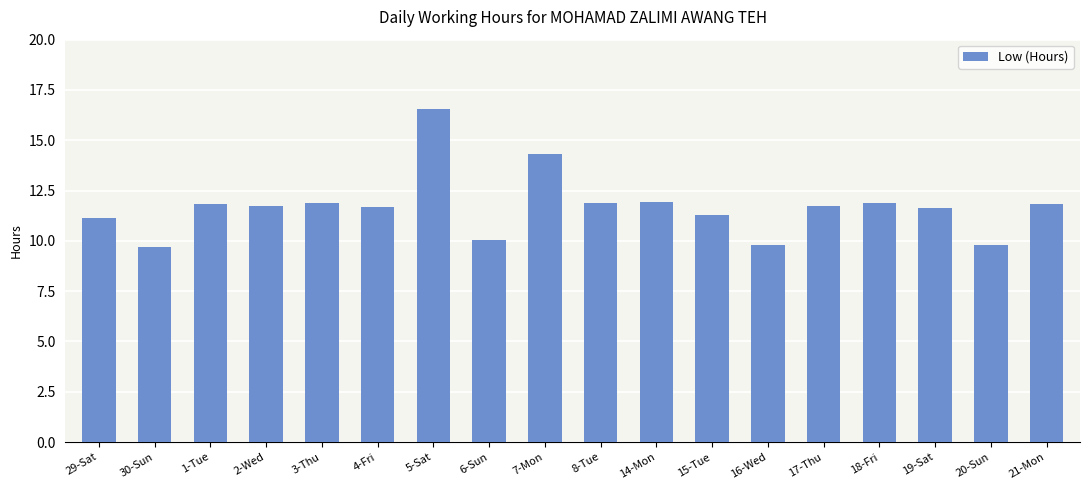

What position from the left is 16-Wed?

13